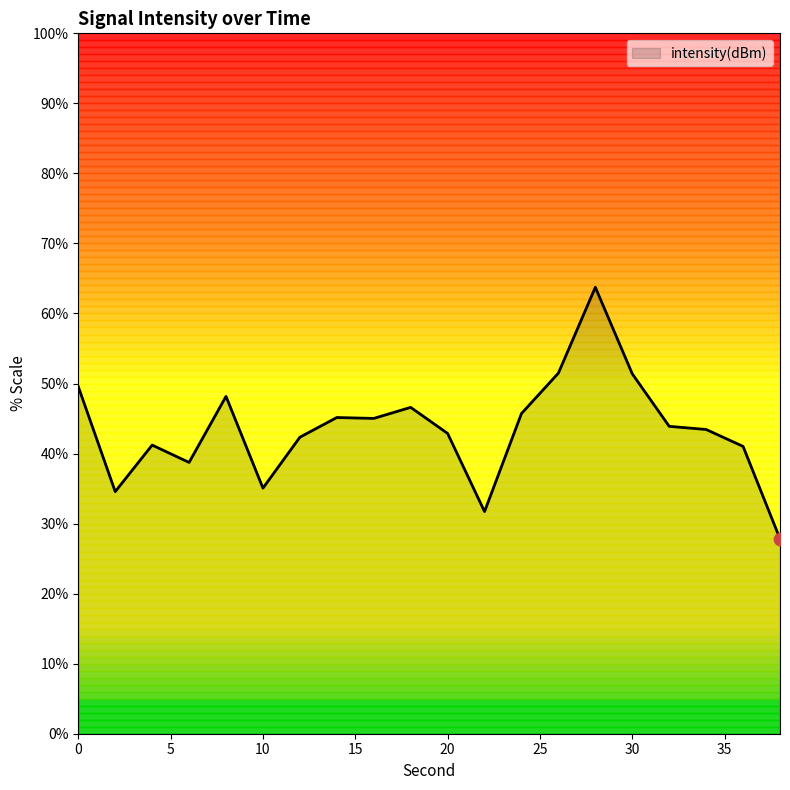

What is the minimum value shown in the chart?

27.8